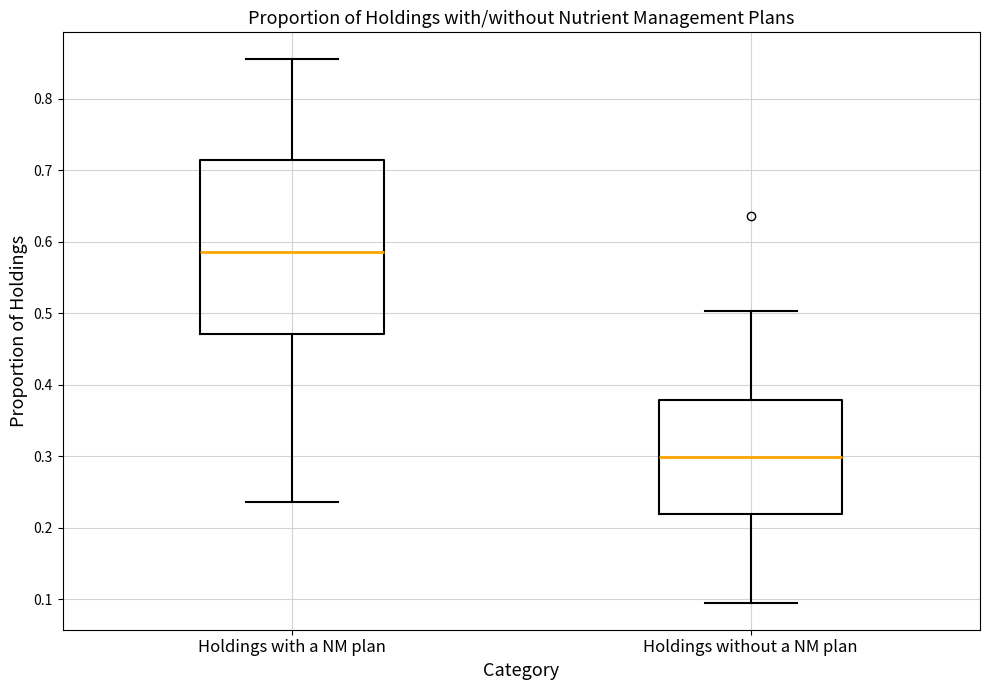

Reading left to right, read every box against the y-axis: the position of its median line, the range the box covers, and the ends of its whiskers. The values are not printed on the chart, so give them approximately, as read against the axis.

Holdings with a NM plan: median 0.59, box 0.47 to 0.71, whiskers 0.24 to 0.85
Holdings without a NM plan: median 0.30, box 0.22 to 0.38, whiskers 0.10 to 0.50